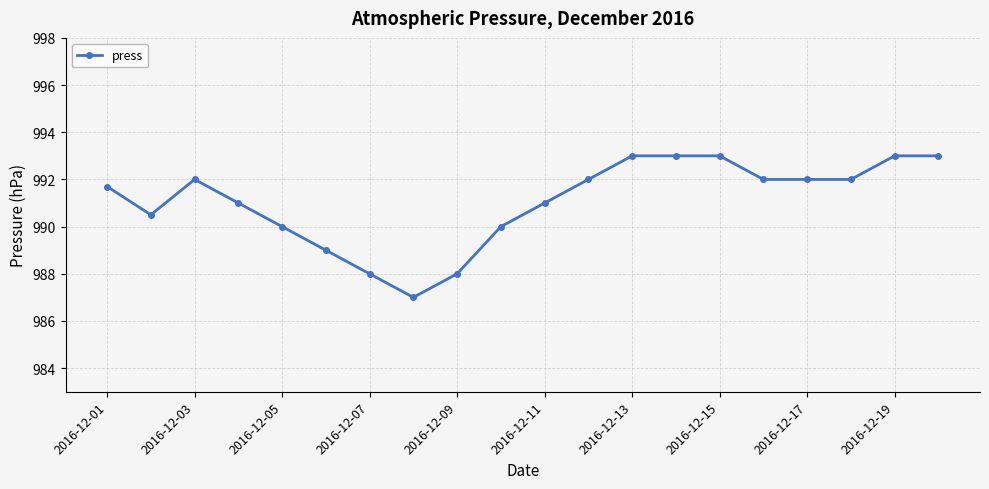

What is the value of the 12th point from the left?

992.0